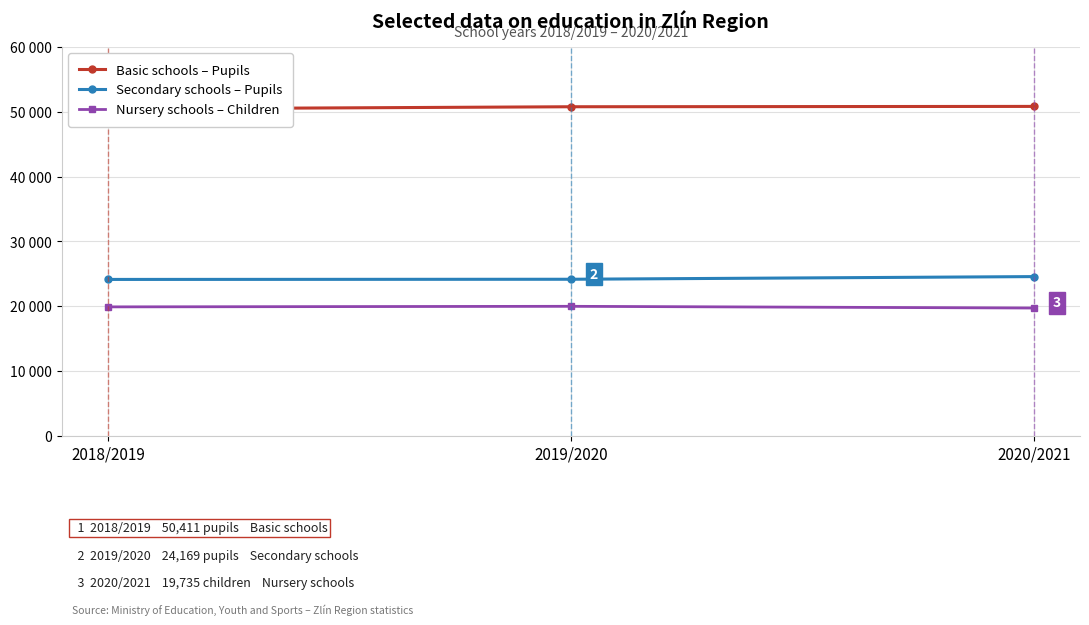

What is the spread (max minus min) of values at 2020/2021?

31078